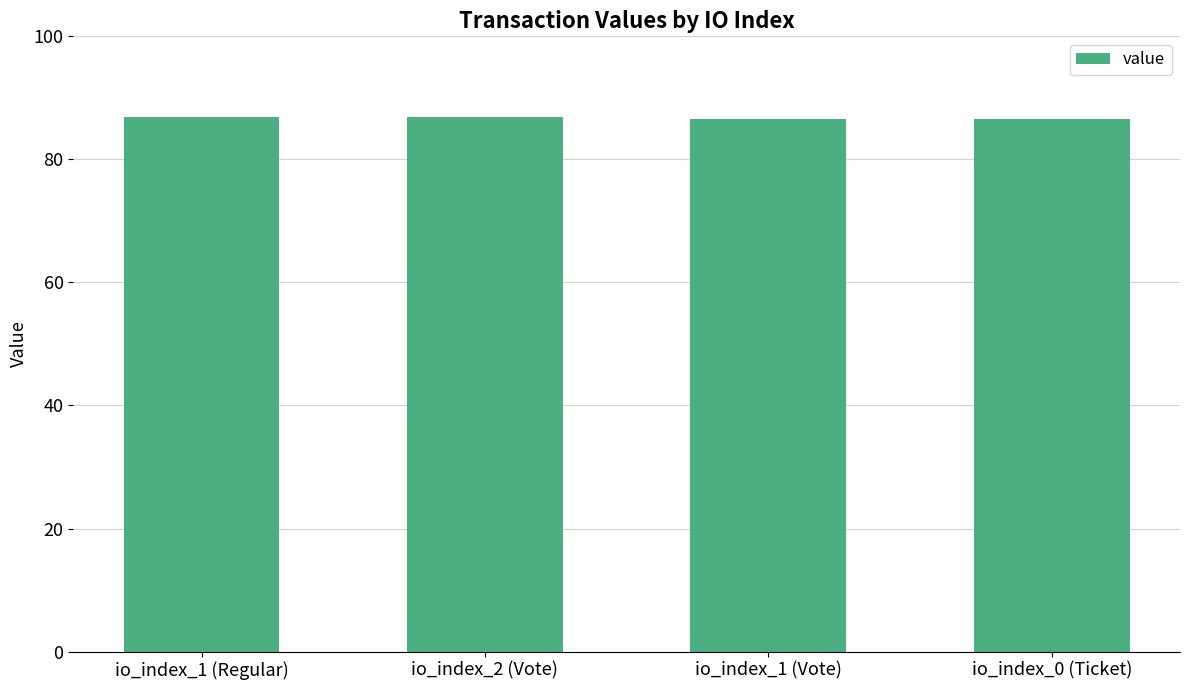

Are the bars grouped side by side (vs. stacked)?

No